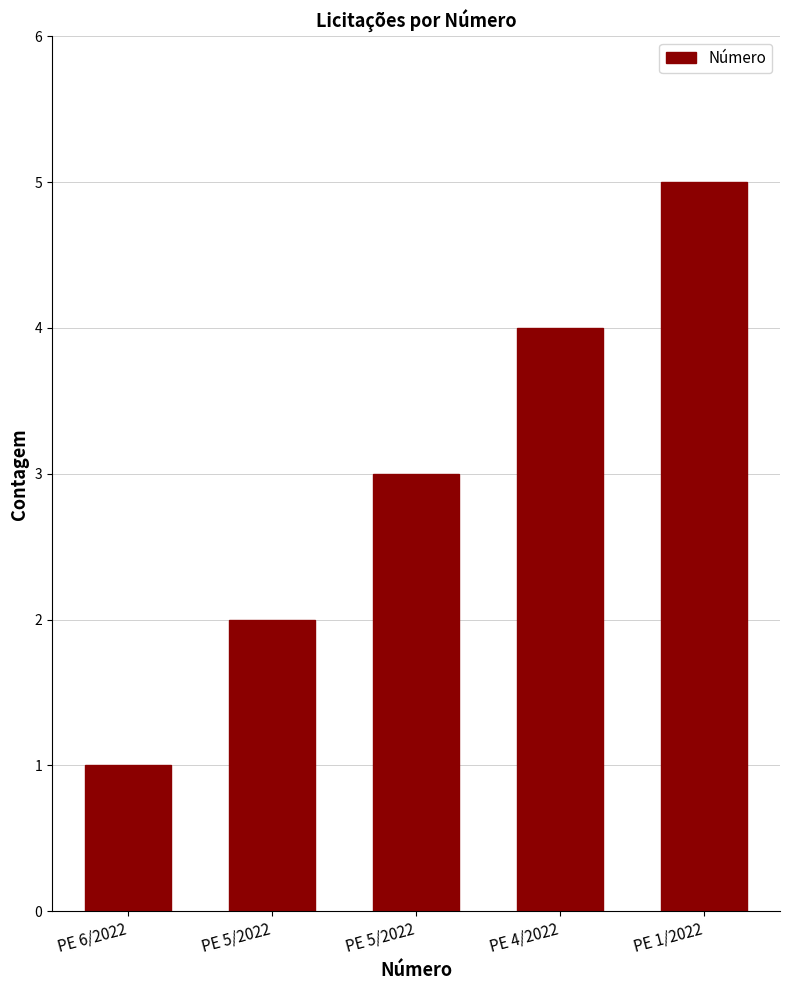

What is the difference between the maximum and minimum values?

4